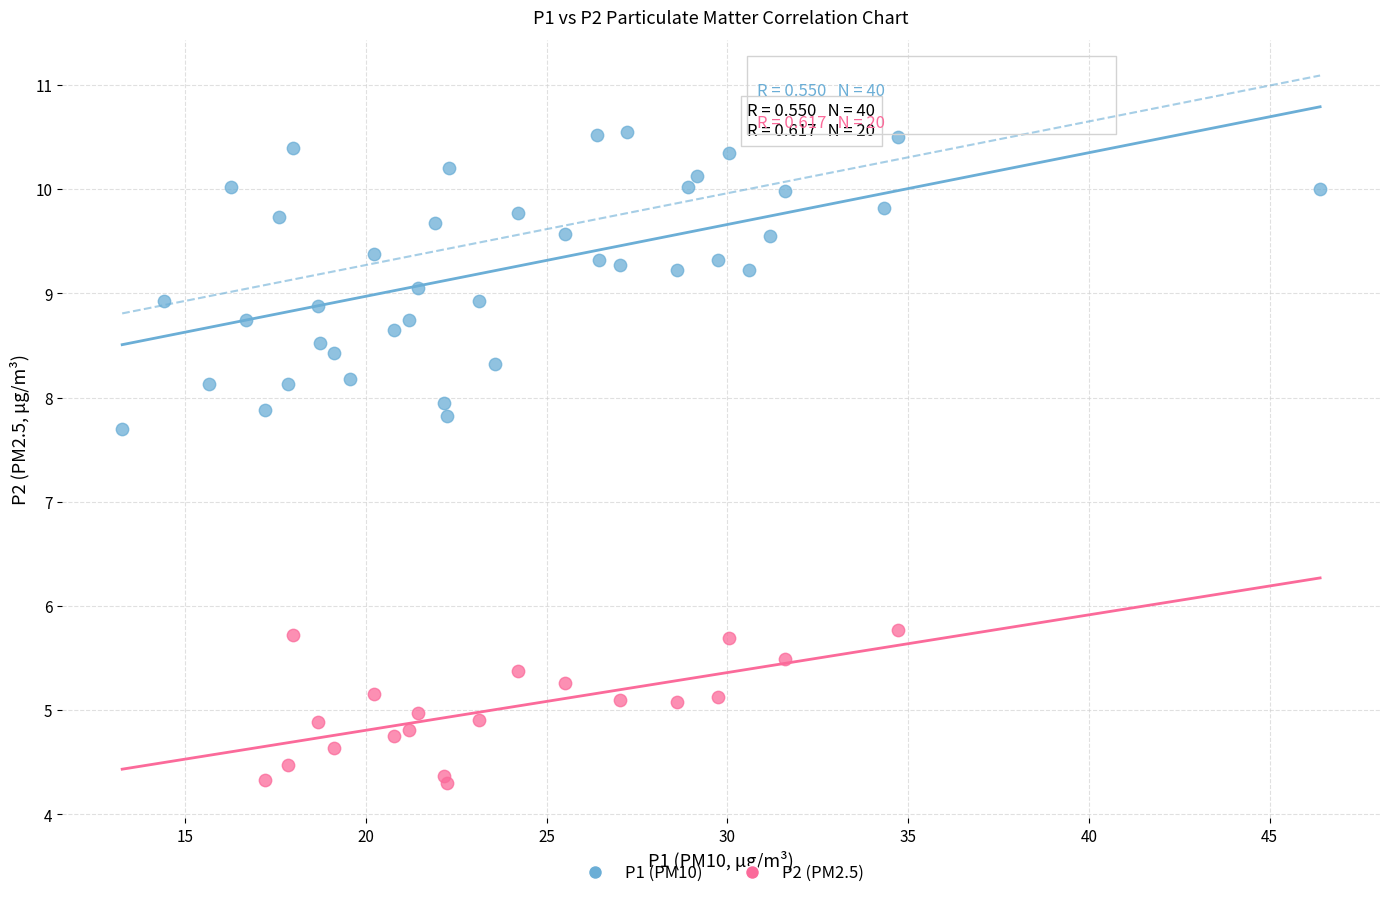

Which series has the widest spread of Y values?

P1 (PM10)